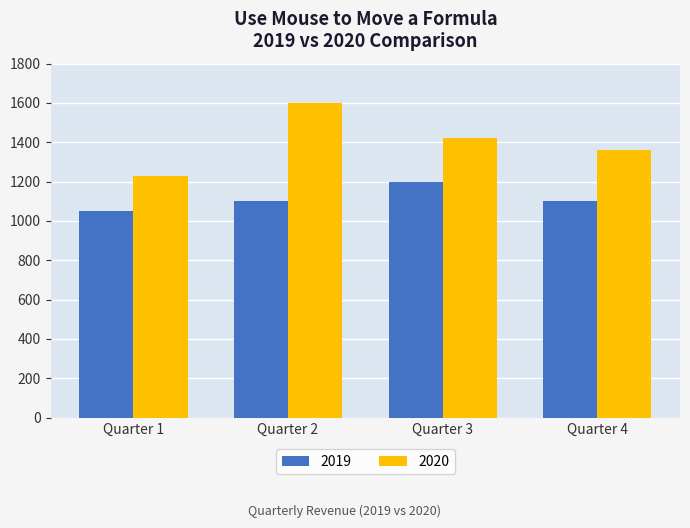

What value does the 2020 series have at Quarter 3, to the nearest 50?

1400